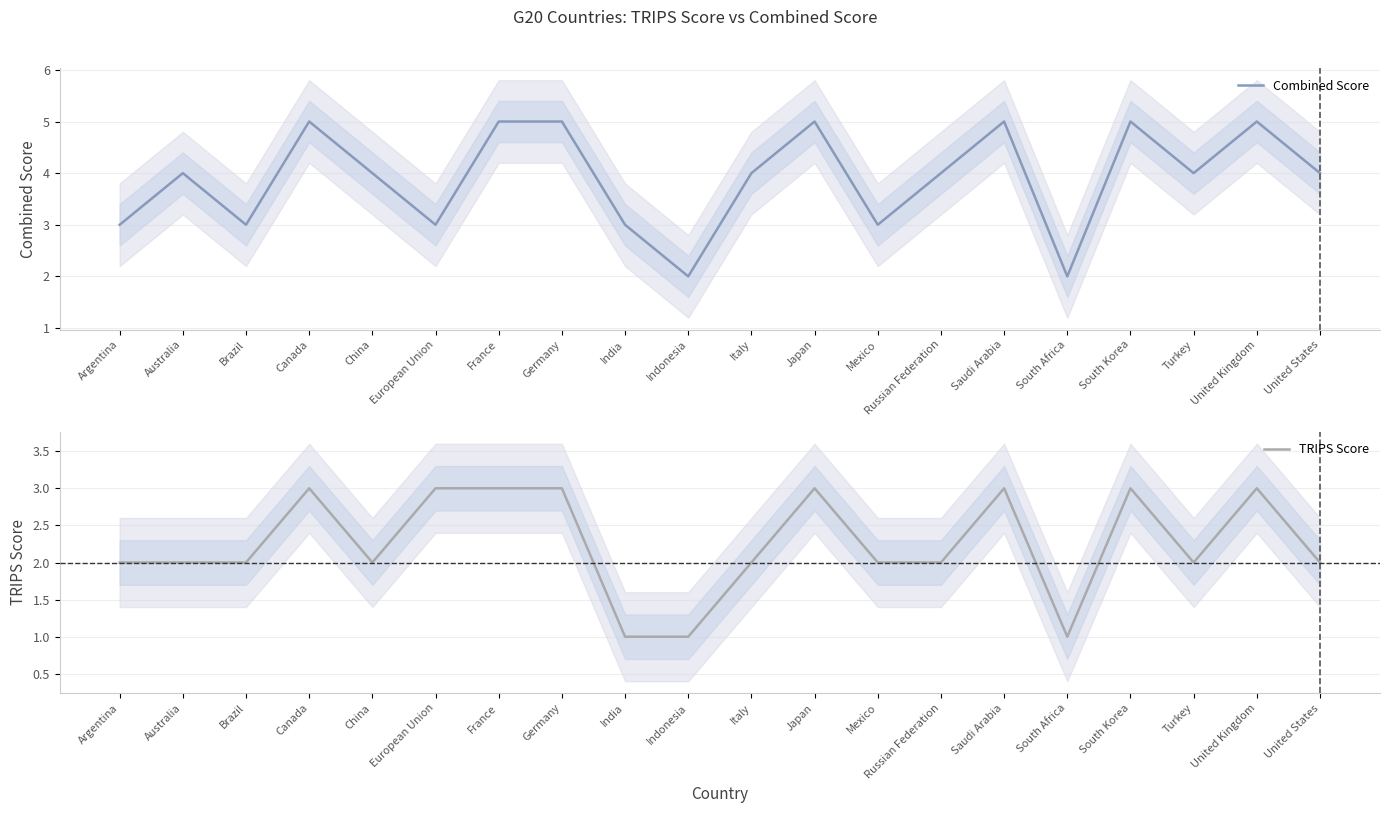

What are all the series names shown in the legend?

Combined Score, TRIPS Score